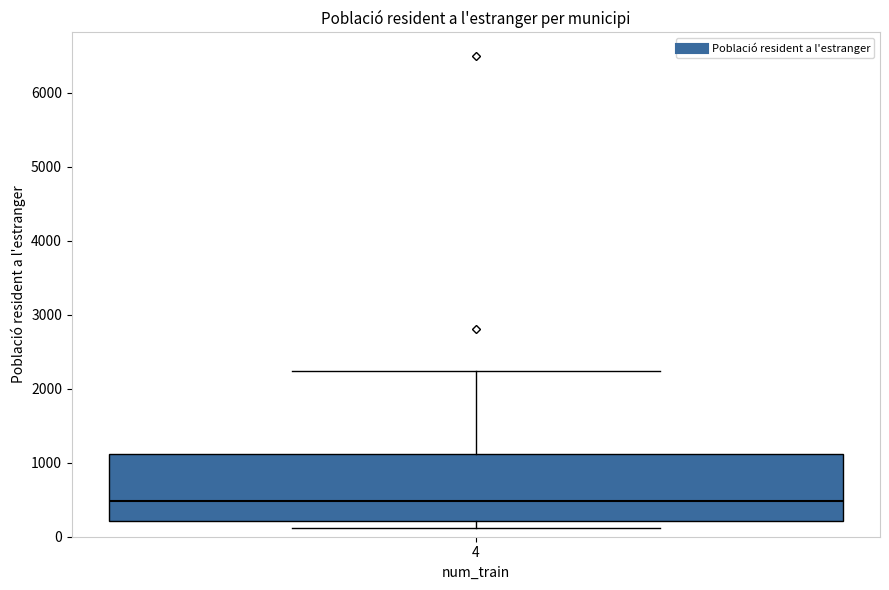

Where does the median line of the box at x = 4 sit on the y-axis? The values are not printed on the chart, so give them approximately, as read against the axis.

500